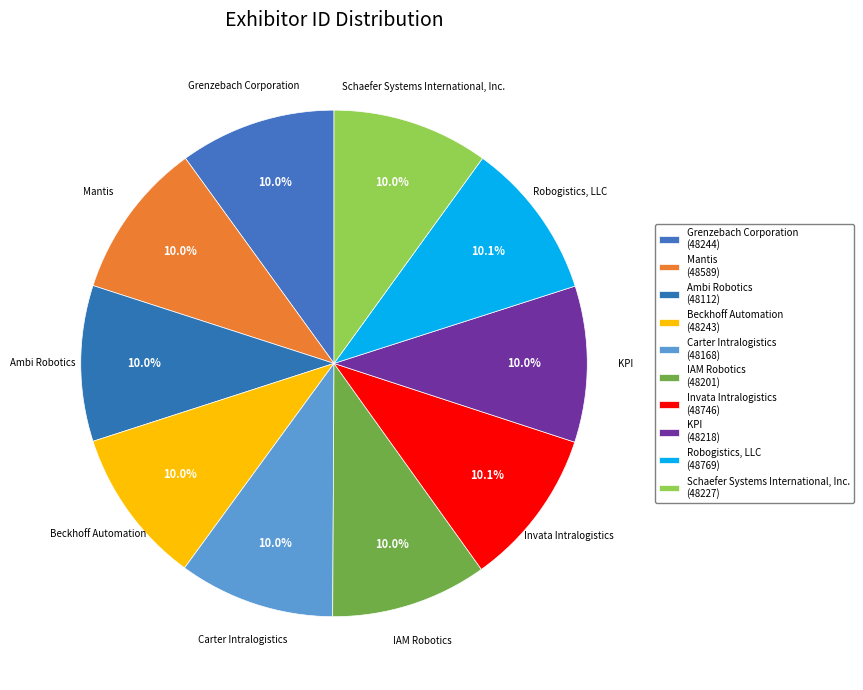

Which has a higher value, Carter Intralogistics or KPI?

KPI